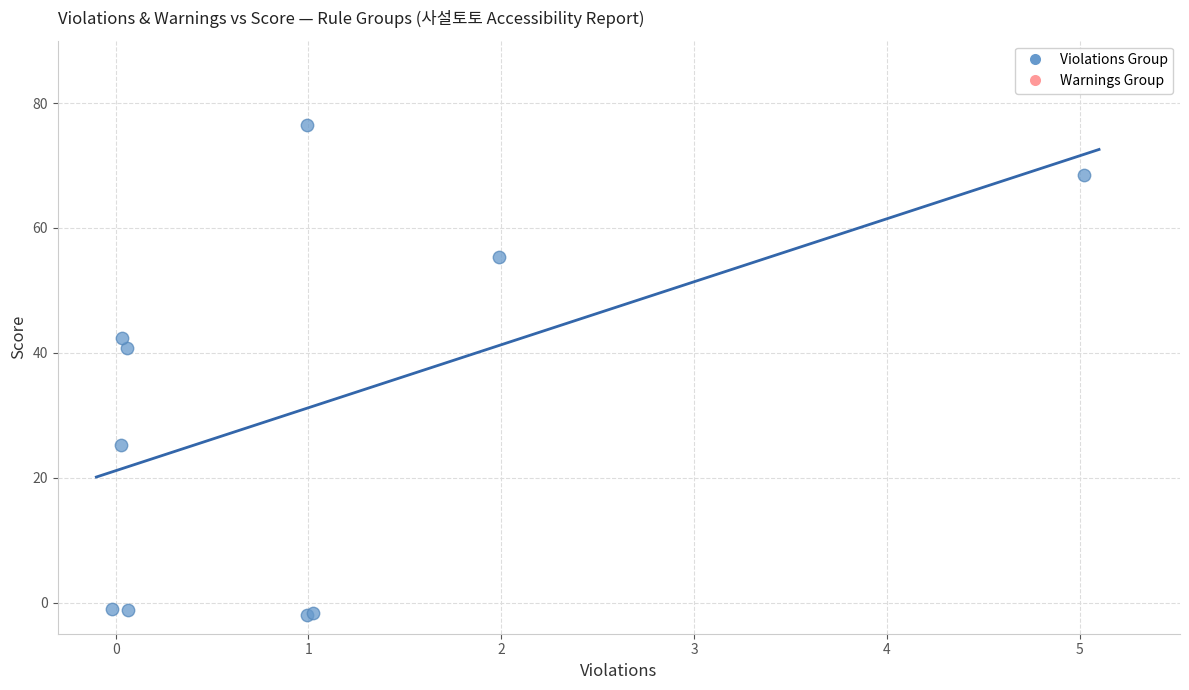

What Y value in the scatter plot is closest to 37?

40.7